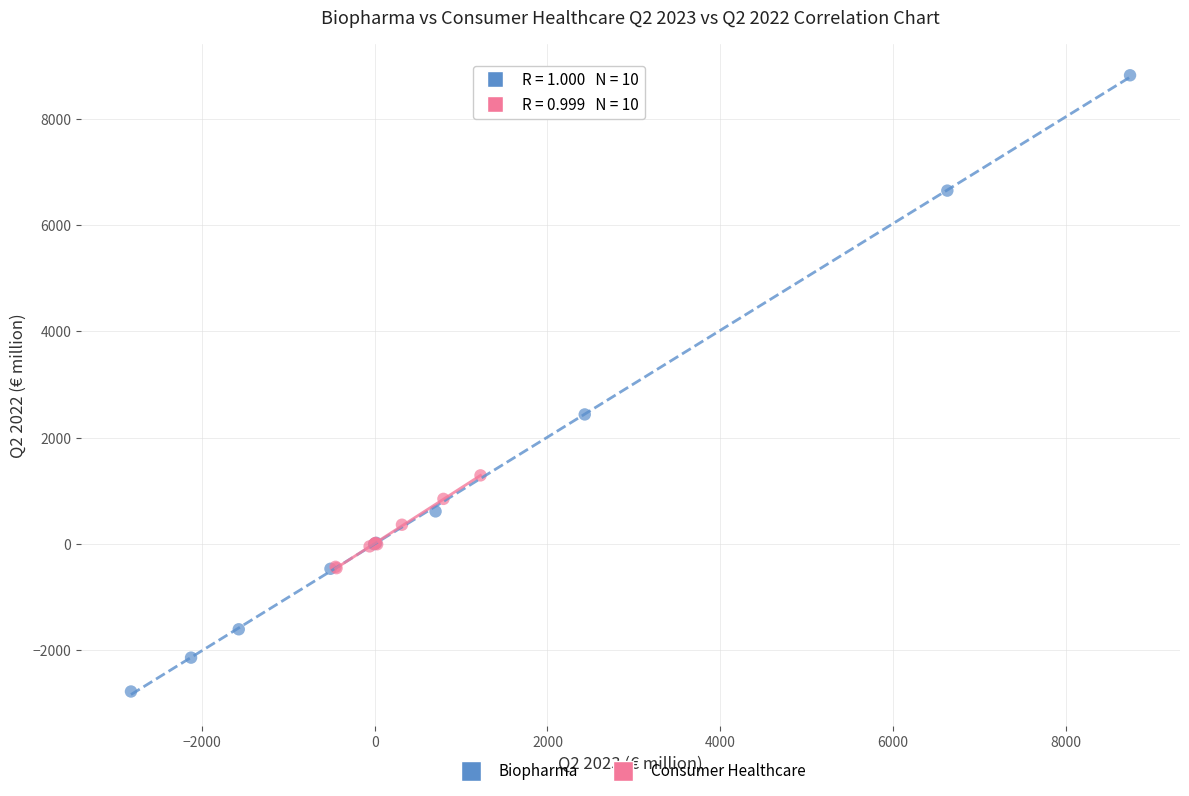

Which series reaches the maximum Y coordinate?

Biopharma